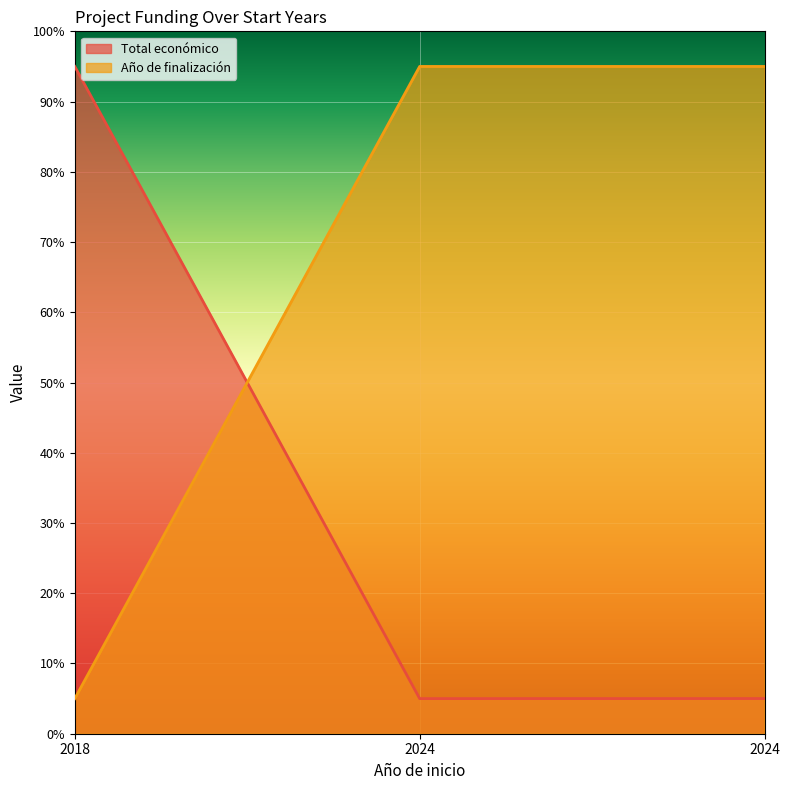

True or false: Total económico has a value of 95.0 at 2018.

True